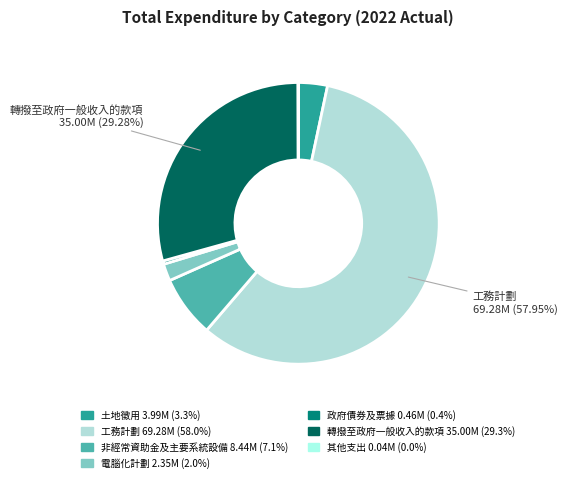

To the nearest percent, what is the average slice percentage?

14%